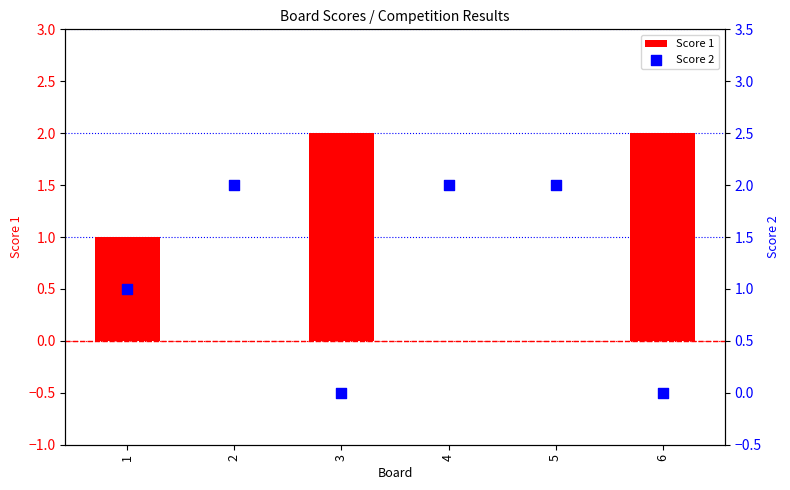

What are all the series names shown in the legend?

Score 1, Score 2